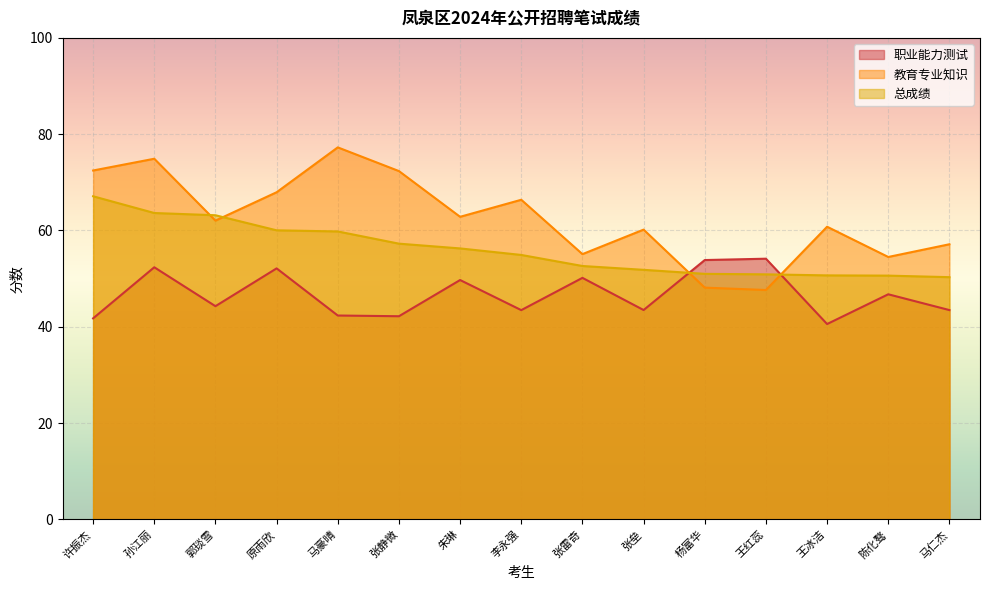

How many data points in 教育专业知识 are above 62?

8